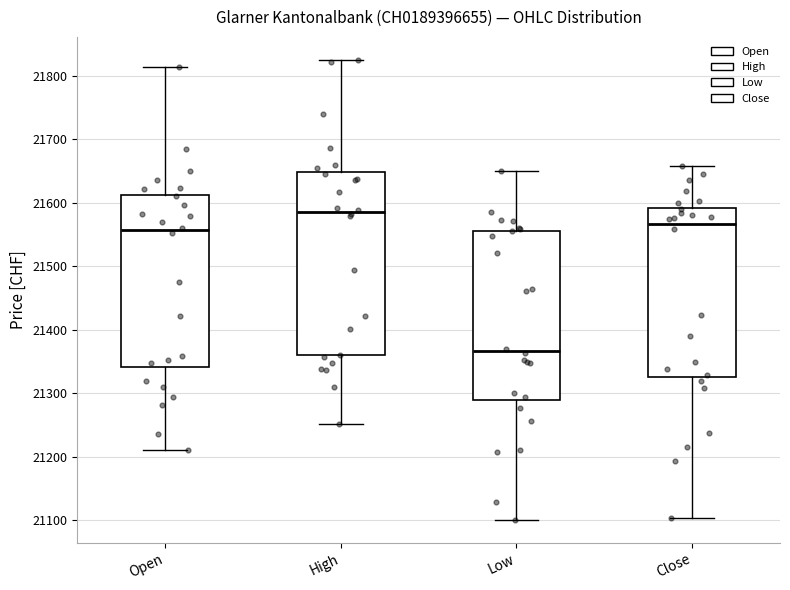

Which box's median line is the highest?

High